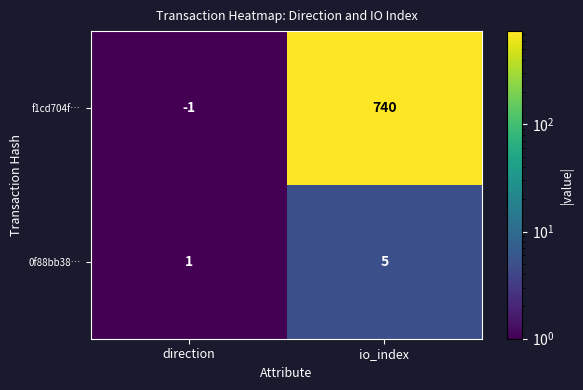

Which category has the highest value across all series?

io_index